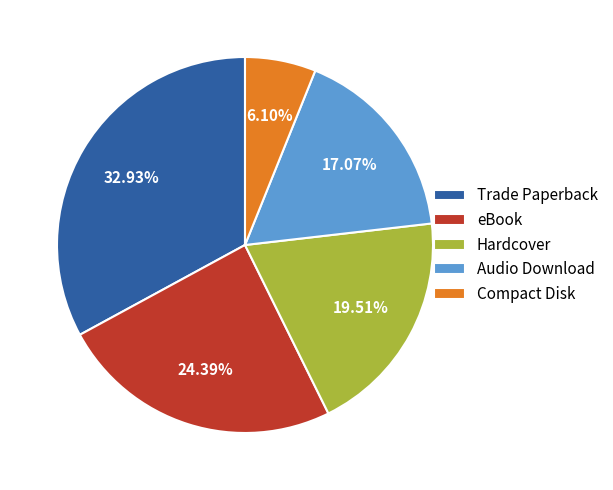

What is the largest slice in the pie chart?

Trade Paperback